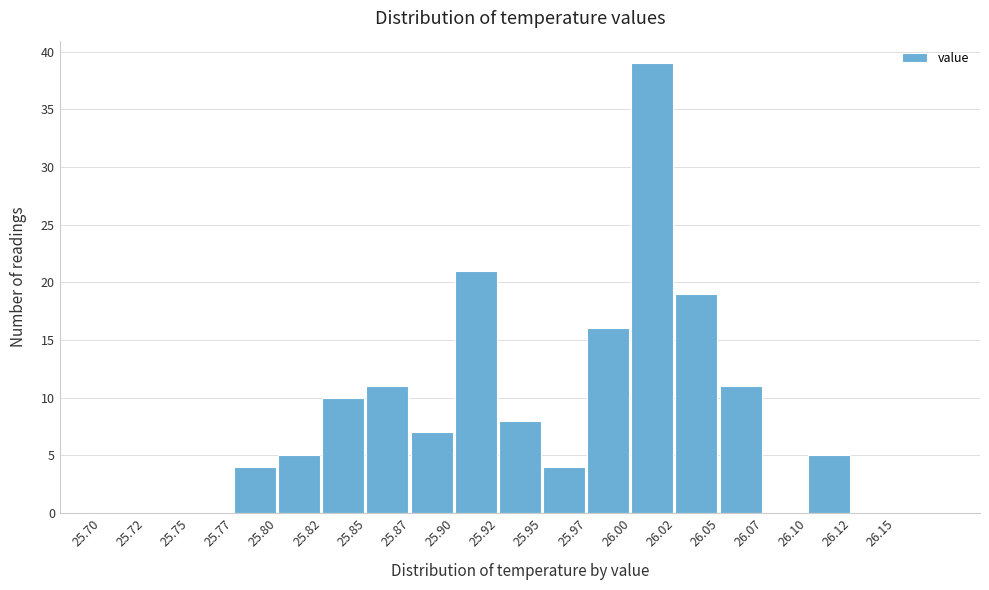

How tall is the bar that spans 25.975 to 26.000 on the x-axis? The values are not printed on the chart, so give them approximately, as read against the axis.

16